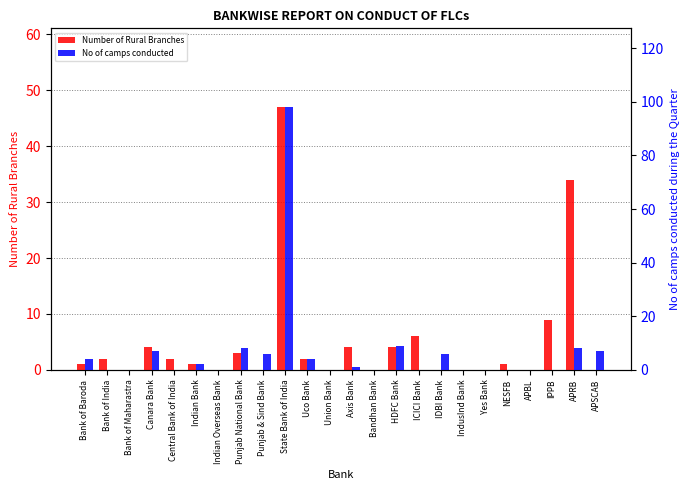

At APBL, list the series in order from largest to smallest.

Number of Rural Branches, No of camps conducted